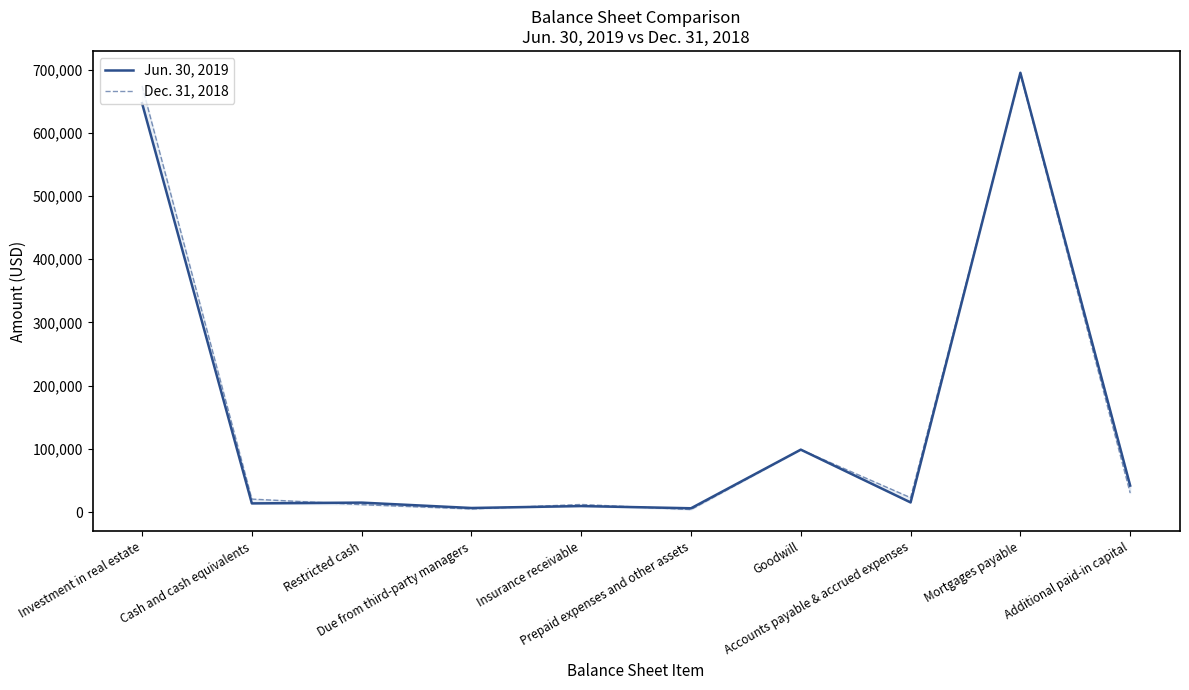

What are all the series names shown in the legend?

Jun. 30, 2019, Dec. 31, 2018